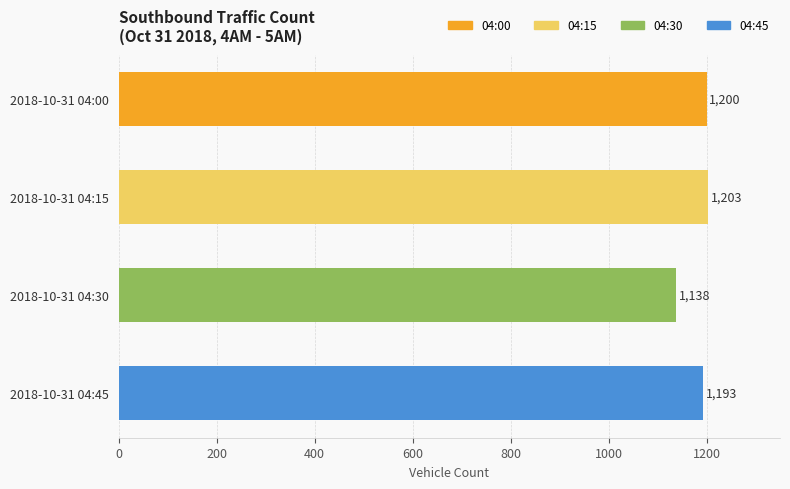

Rank the categories by value from lowest to highest.

2018-10-31 04:30, 2018-10-31 04:45, 2018-10-31 04:00, 2018-10-31 04:15